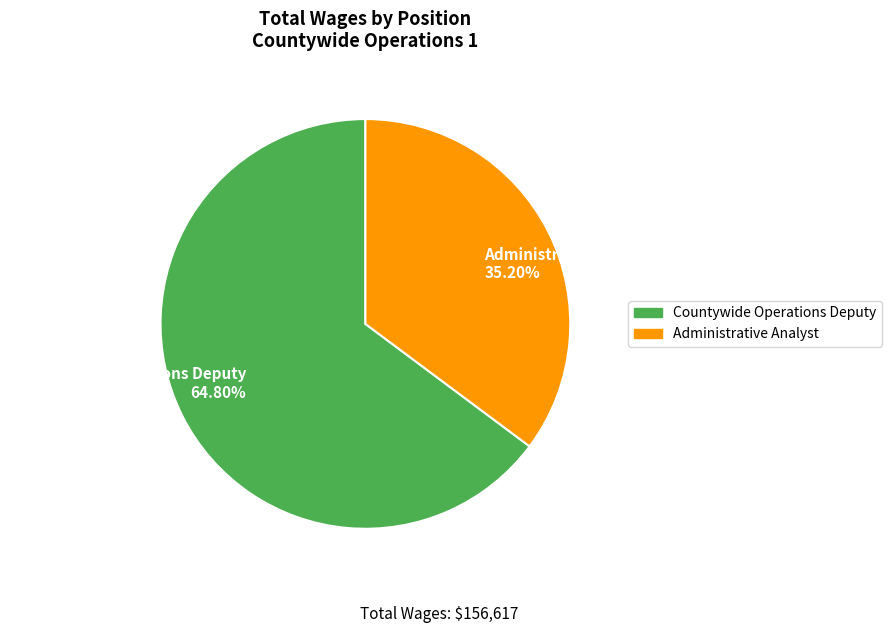

To the nearest percent, what is the difference between the Administrative Analyst and Countywide Operations Deputy slice percentages?

30%